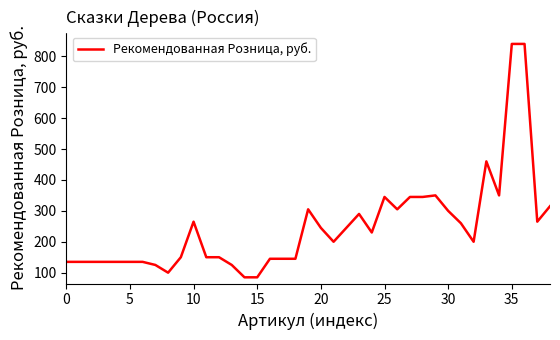

What is the minimum value shown in the chart?

85